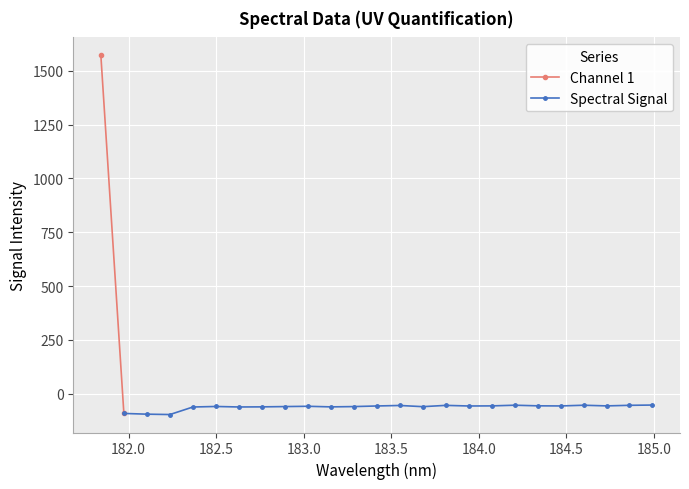

How many values in the Spectral Signal series exceed -56?

7